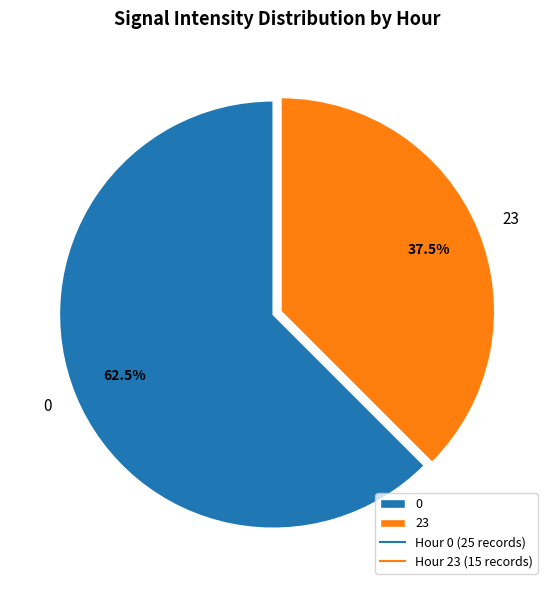

Is 23 the majority of the pie?

No